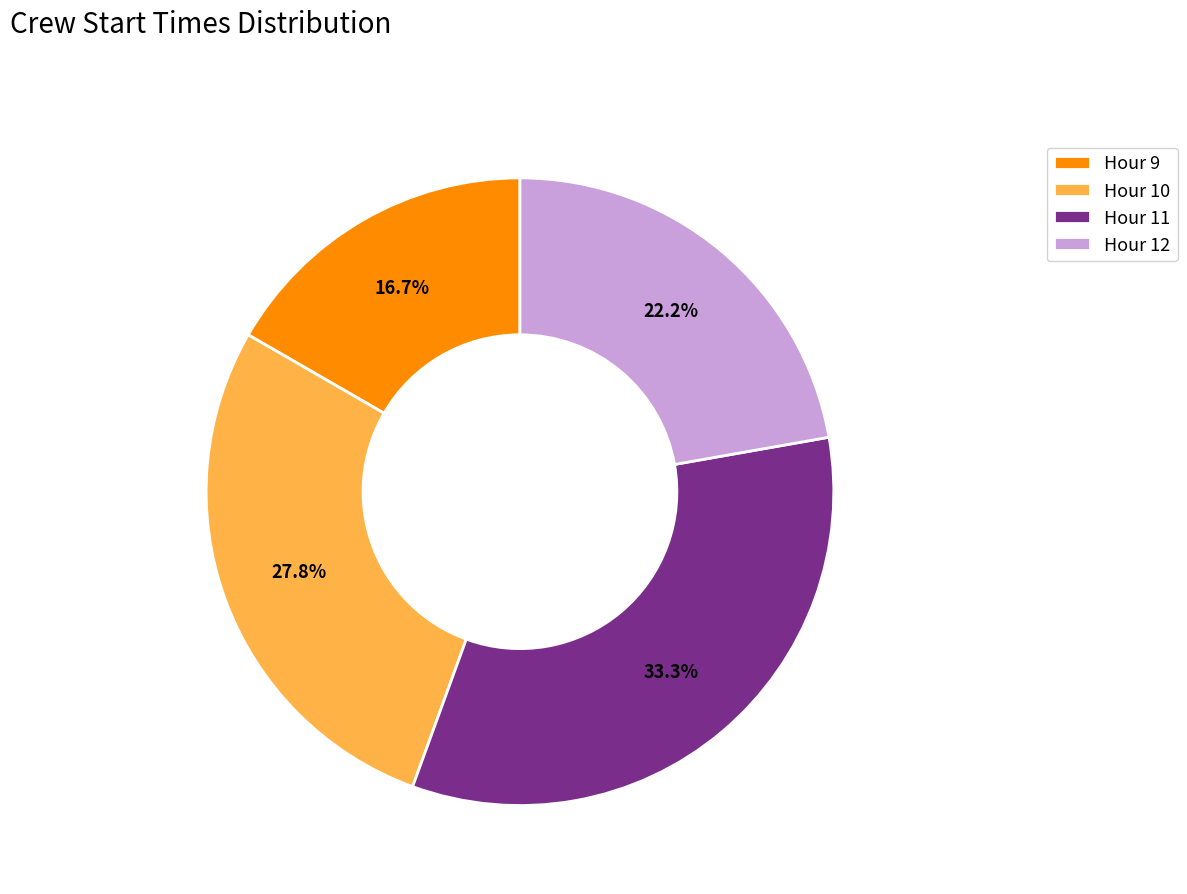

Approximately how many times larger is the value at Hour 9 compared to Hour 10?

0.6